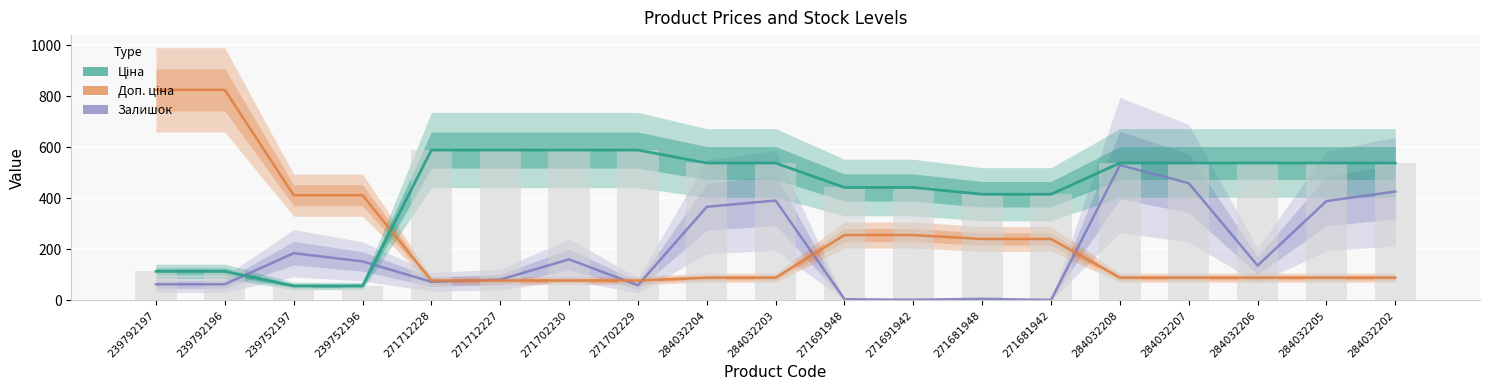

Count the number of data series in this chart.

3